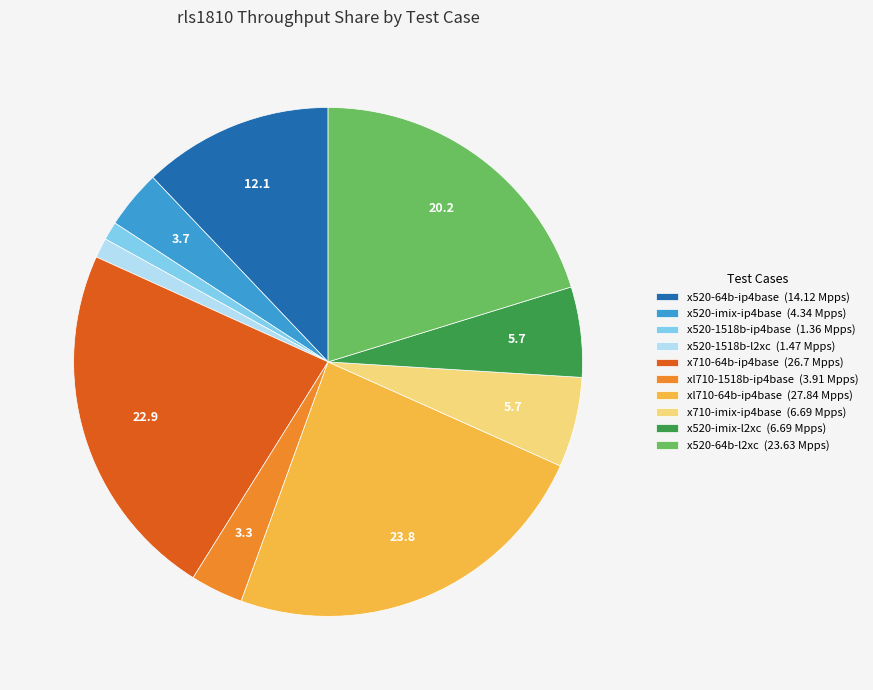

Is there a majority slice in this chart?

No